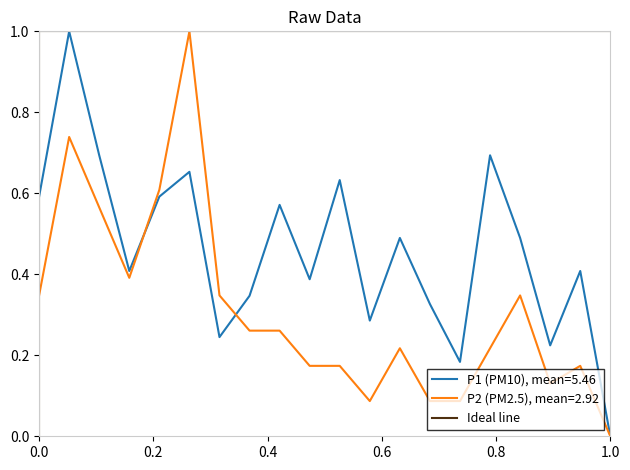

What is the highest value of the P2 (PM2.5), mean=2.92 series?

1.0